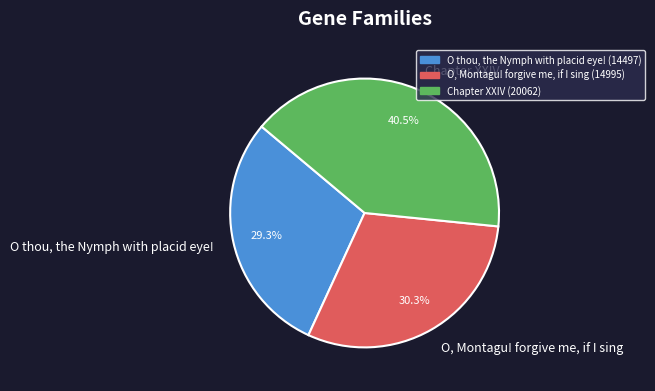

What is the ratio of the value at O, Montagu! forgive me, if I sing to the value at Chapter XXIV?

0.7